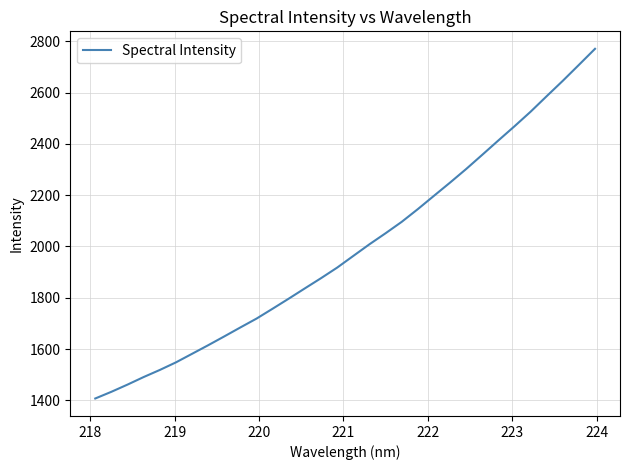

What is the smallest value displayed?

1407.2